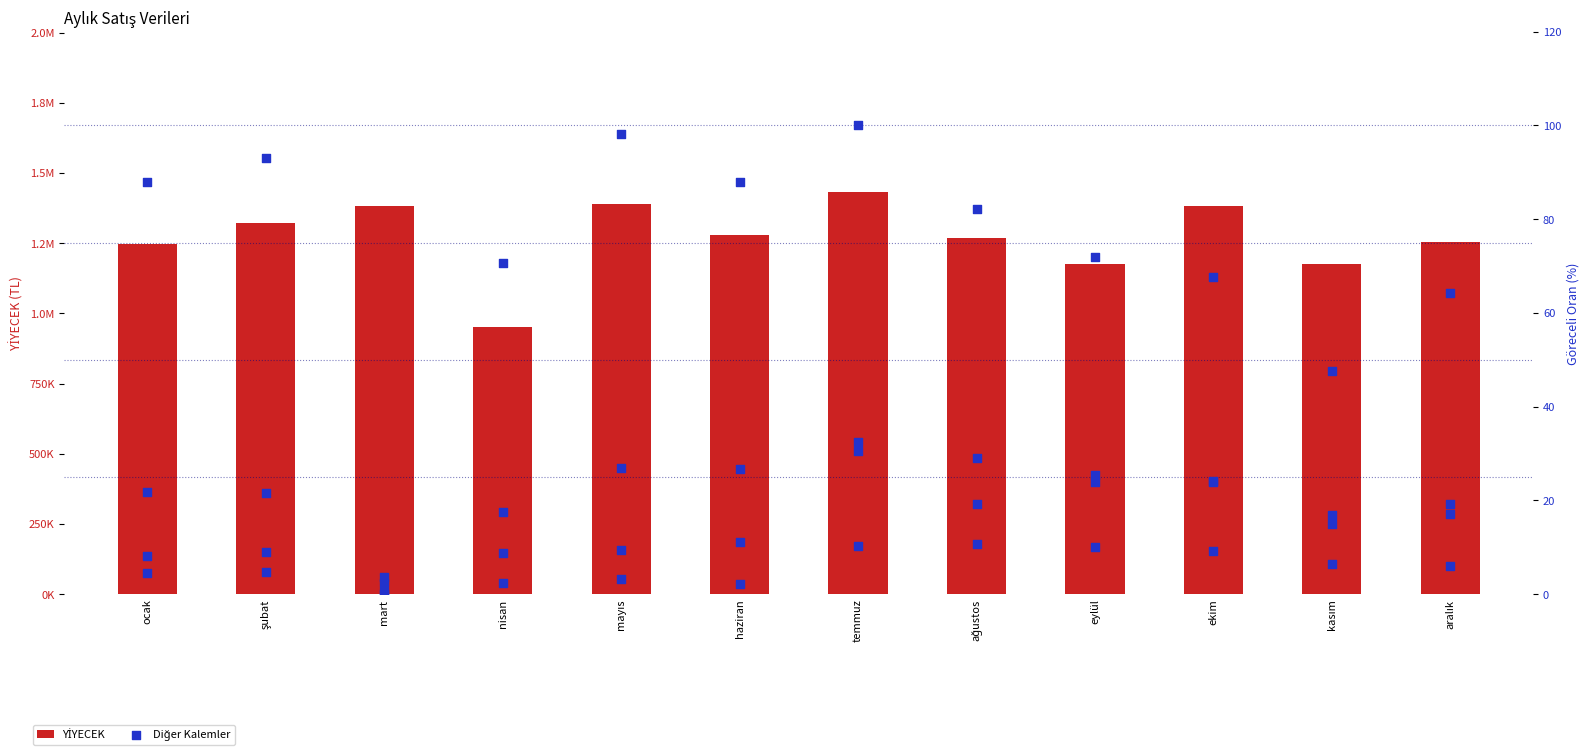

At how many categories does at least one series exceed 10467?

12